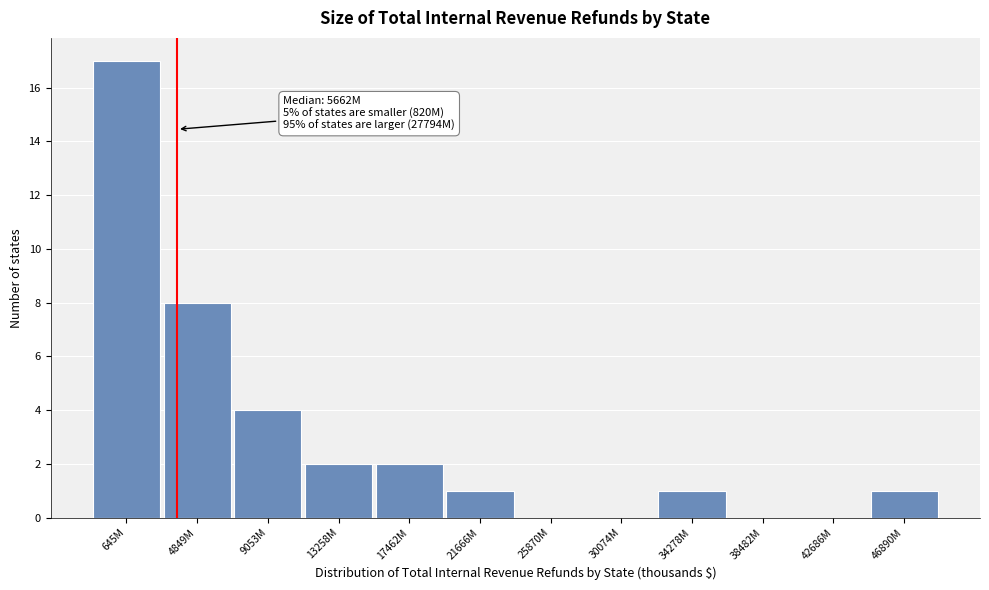

Reading left to right, what are all the values shown in this chart?

645M=17	4849M=8	9053M=4	13258M=2	17462M=2	21666M=1	25870M=0	30074M=0	34278M=1	38482M=0	42686M=0	46890M=1